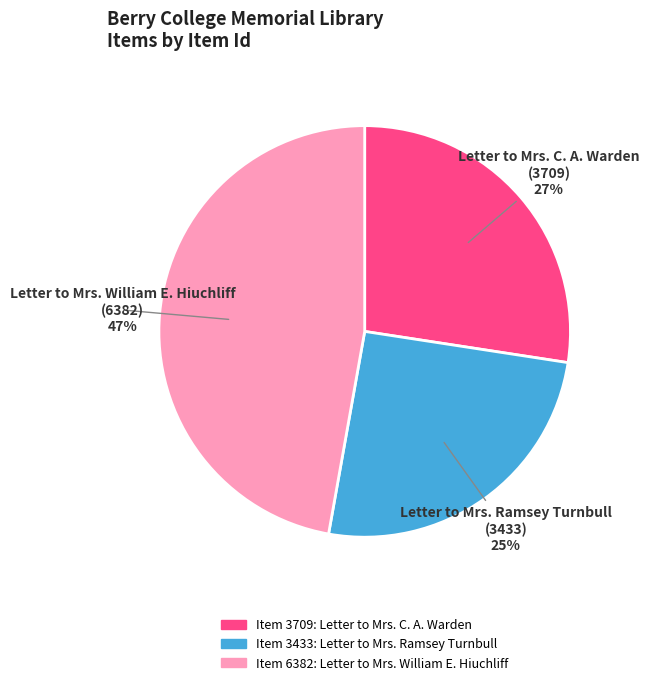

Is there any slice that represents more than half of the pie?

No